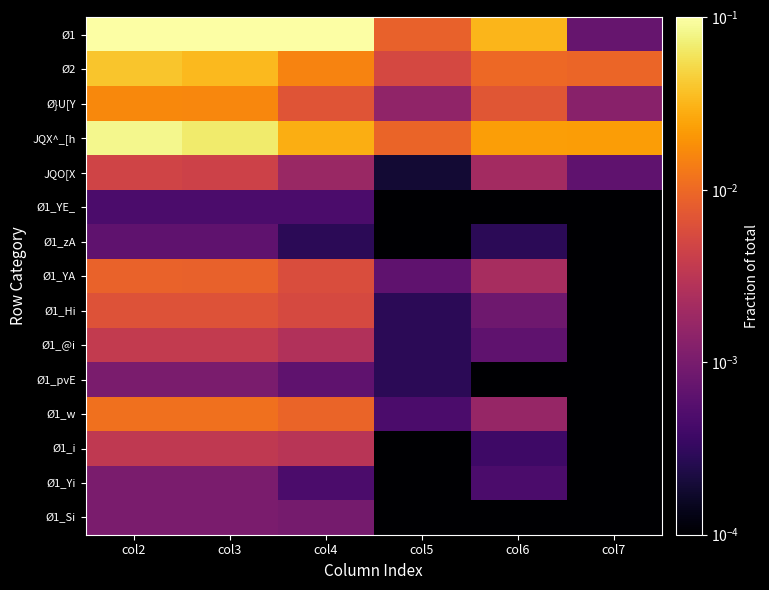

List the series in order of their peak value, lowest first.

Ø1_YE_, Ø1_zA, Ø1_pvE, Ø1_Yi, Ø1_Si, Ø1_i, Ø1_@i, JQO[X, Ø1_Hi, Ø1_YA, Ø1_w, Ø}U[Y, Ø2, JQX^_[h, Ø1